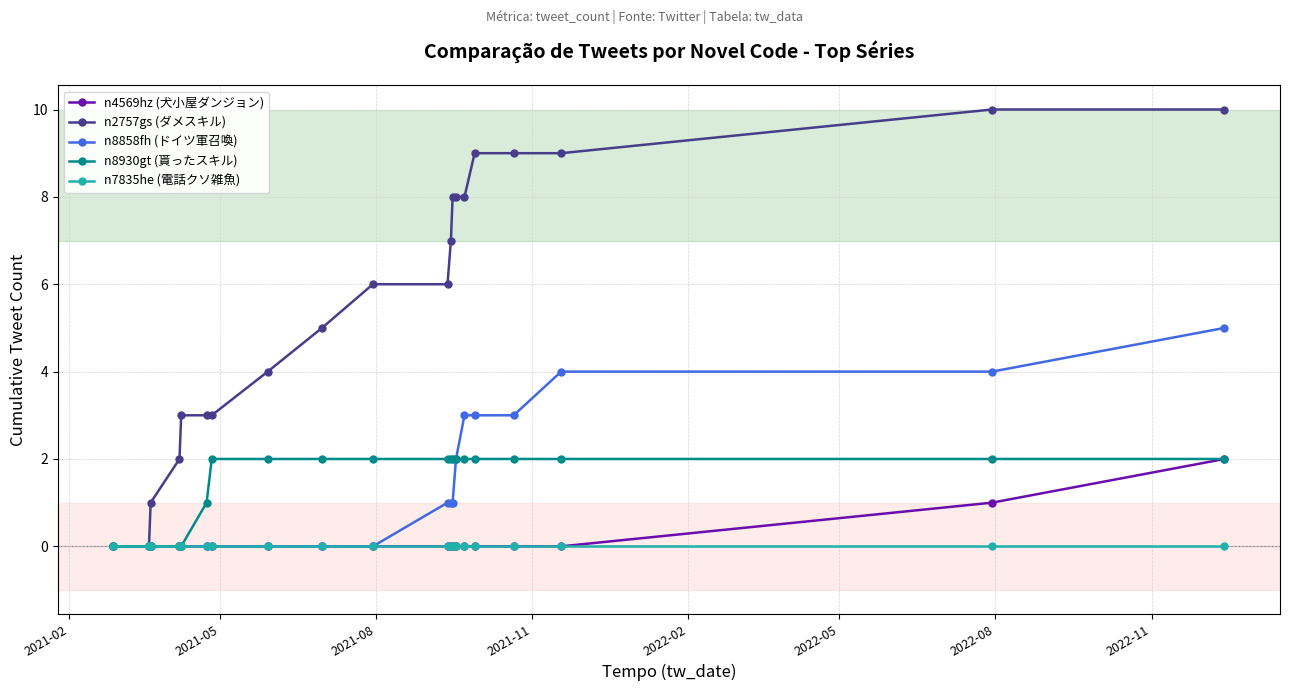

Which series has the widest spread of values?

n2757gs (ダメスキル)